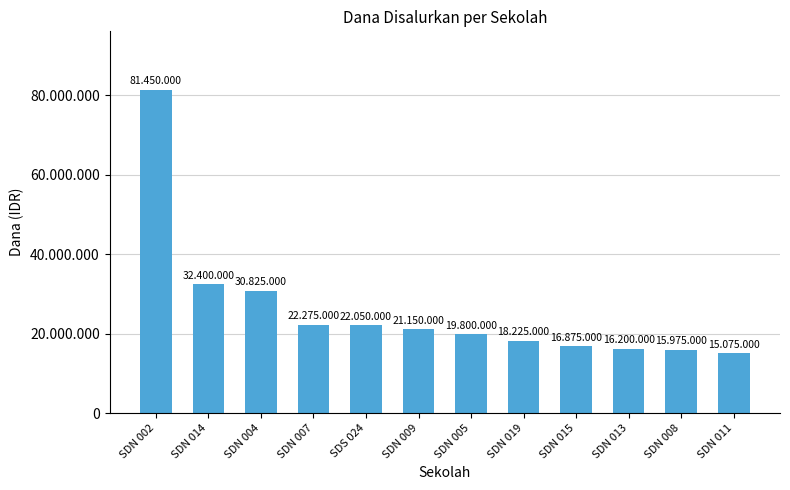

What is the label of the 6th bar from the right?

SDN 005